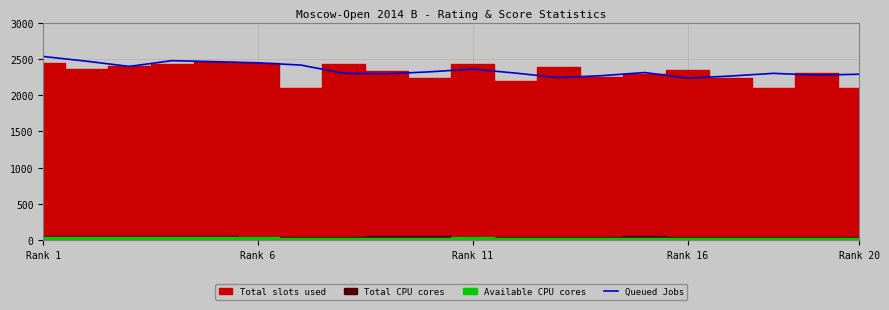

How many values are below 2312?

10